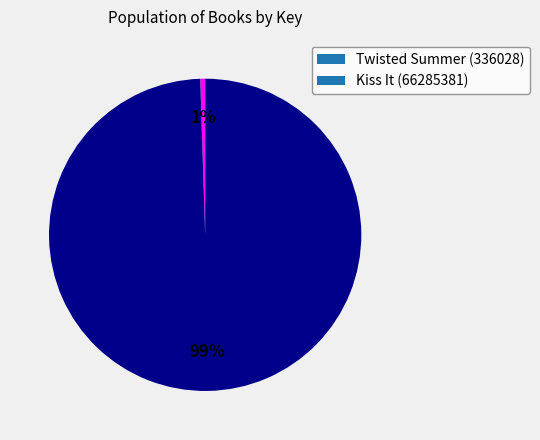

Which category has the smallest portion of the pie?

Twisted Summer (336028)